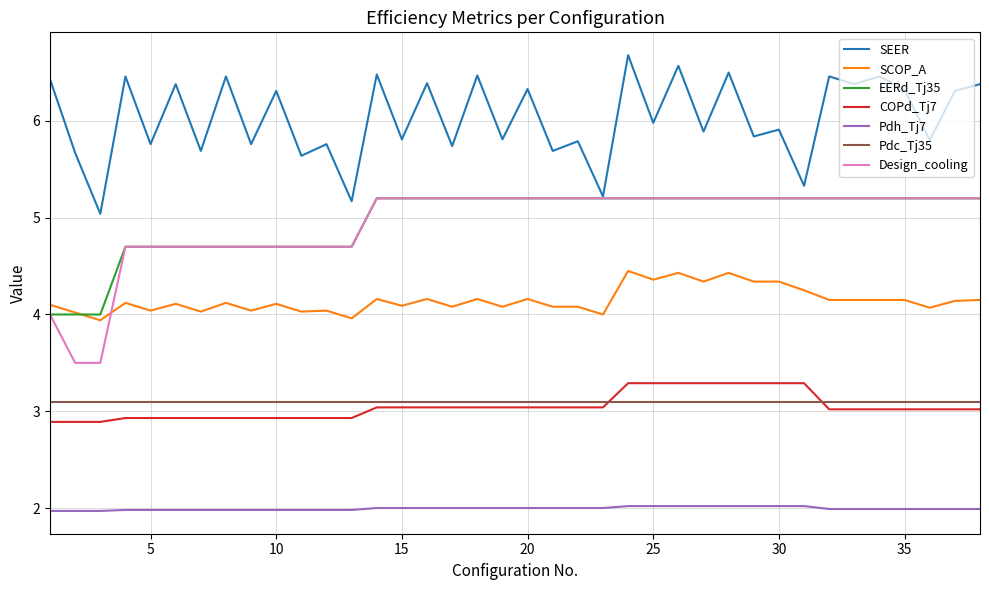

What is the minimum value for Pdh_Tj7?

2.0